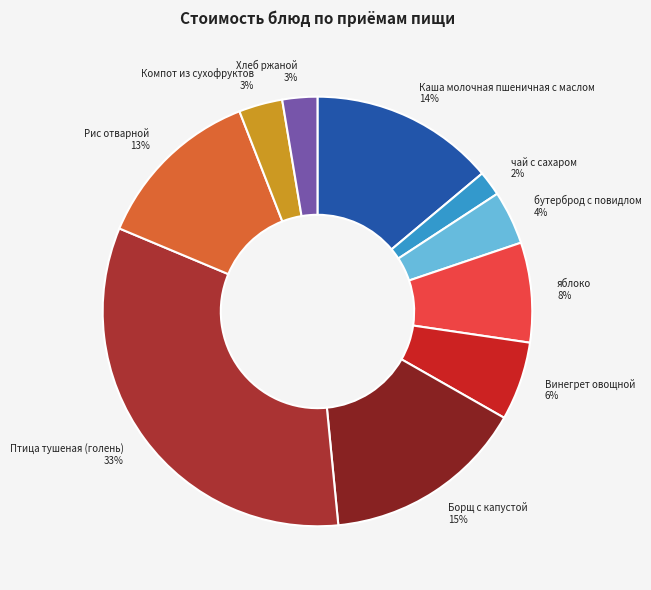

How many slices are in this pie chart?

10